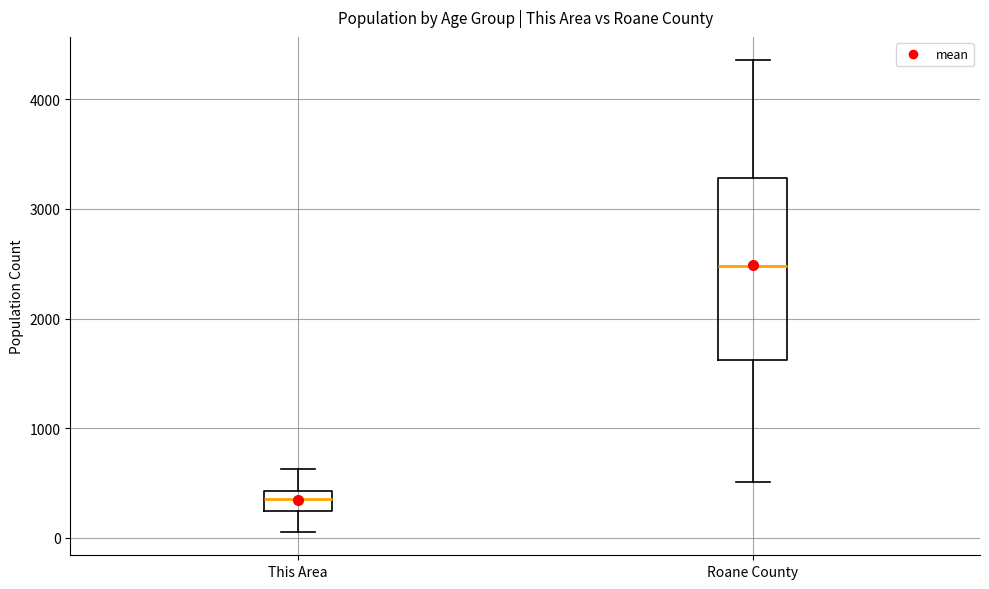

Where is the upper edge of the box for Roane County on the y-axis? The values are not printed on the chart, so give them approximately, as read against the axis.

3300